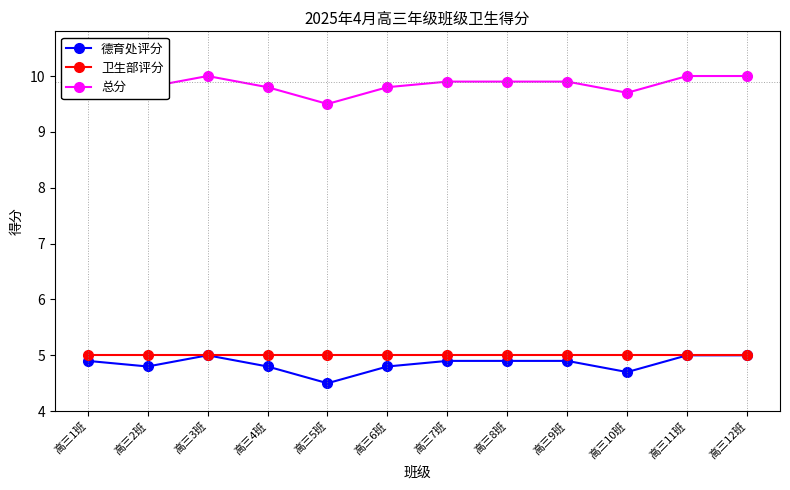

What is the label of the 9th point from the right?

高三4班